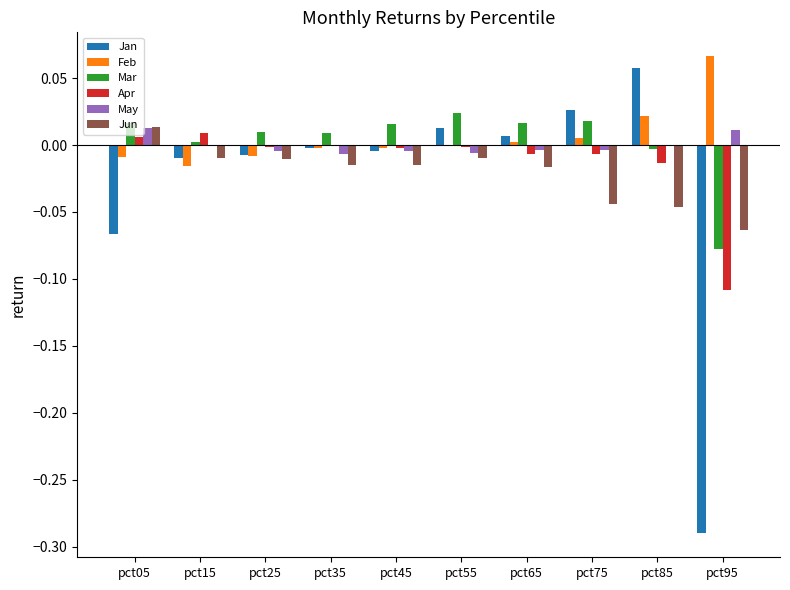

Is it true that May equals -0.0 at pct35?

True